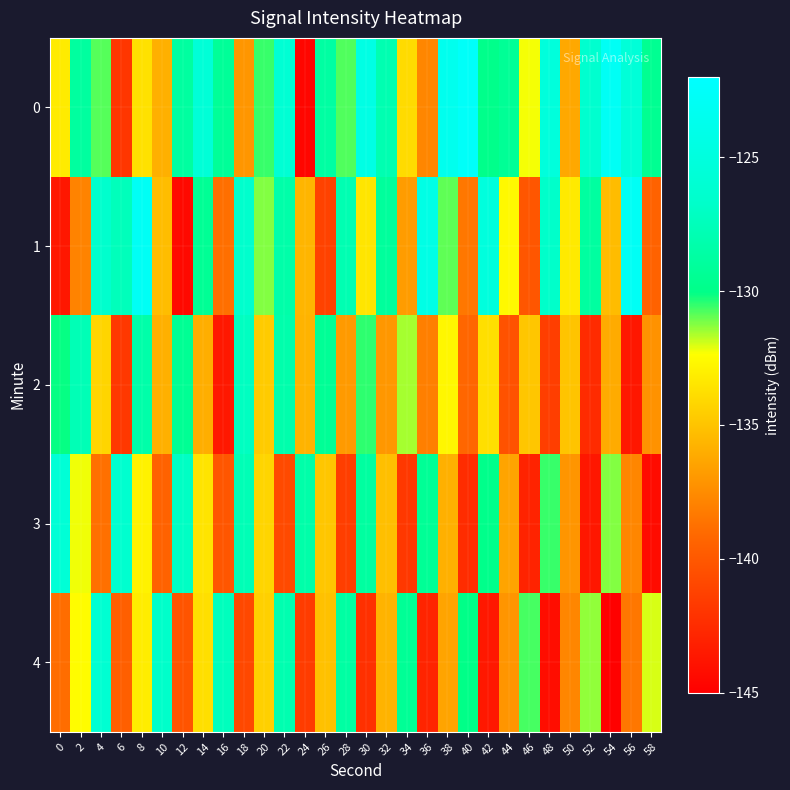

Reading left to right, extract all data points from this chart.

0: 0=-133.2	2=-128.9	4=-130.8	6=-141.9	8=-133.7	10=-135.9	12=-128.8	14=-125.6	16=-129.2	18=-137.1	20=-130.5	22=-125.8	24=-144.6	26=-128.7	28=-130.8	30=-124.5	32=-128.0	34=-134.0	36=-137.8	38=-123.5	40=-122.5	42=-129.9	44=-129.4	46=-132.3	48=-125.1	50=-136.2	52=-126.3	54=-122.9	56=-125.5	58=-129.5
1: 0=-143.7	2=-137.9	4=-126.5	6=-127.5	8=-122.9	10=-135.3	12=-144.4	14=-129.4	16=-138.8	18=-126.5	20=-131.2	22=-128.3	24=-135.7	26=-141.2	28=-127.9	30=-133.5	32=-129.0	34=-136.8	36=-124.3	38=-130.9	40=-138.5	42=-125.0	44=-132.6	46=-140.1	48=-126.7	50=-133.2	52=-128.8	54=-135.3	56=-122.9	58=-139.5
2: 0=-130.1	2=-127.7	4=-134.2	6=-141.8	8=-128.3	10=-135.9	12=-129.5	14=-136.0	16=-143.6	18=-127.1	20=-134.7	22=-128.2	24=-135.8	26=-129.3	28=-136.9	30=-130.5	32=-137.0	34=-131.6	36=-138.1	38=-132.7	40=-139.2	42=-133.8	44=-140.3	46=-134.9	48=-141.5	50=-135.0	52=-142.6	54=-136.1	56=-143.7	58=-137.2
3: 0=-125.7	2=-132.2	4=-138.8	6=-126.3	8=-132.9	10=-139.5	12=-127.0	14=-133.6	16=-140.1	18=-127.7	20=-134.2	22=-140.8	24=-128.3	26=-134.9	28=-141.5	30=-128.8	32=-135.2	34=-141.8	36=-129.3	38=-135.9	40=-142.5	42=-129.9	44=-136.5	46=-143.0	48=-130.6	50=-137.1	52=-143.7	54=-131.2	56=-137.8	58=-144.3
4: 0=-138.9	2=-132.5	4=-126.0	6=-139.6	8=-133.1	10=-126.7	12=-140.2	14=-133.8	16=-127.3	18=-140.9	20=-134.5	22=-128.0	24=-141.6	26=-135.1	28=-128.7	30=-142.2	32=-135.8	34=-129.3	36=-142.9	38=-136.5	40=-130.0	42=-143.6	44=-137.1	46=-130.7	48=-144.2	50=-137.8	52=-131.3	54=-144.9	56=-138.5	58=-132.0